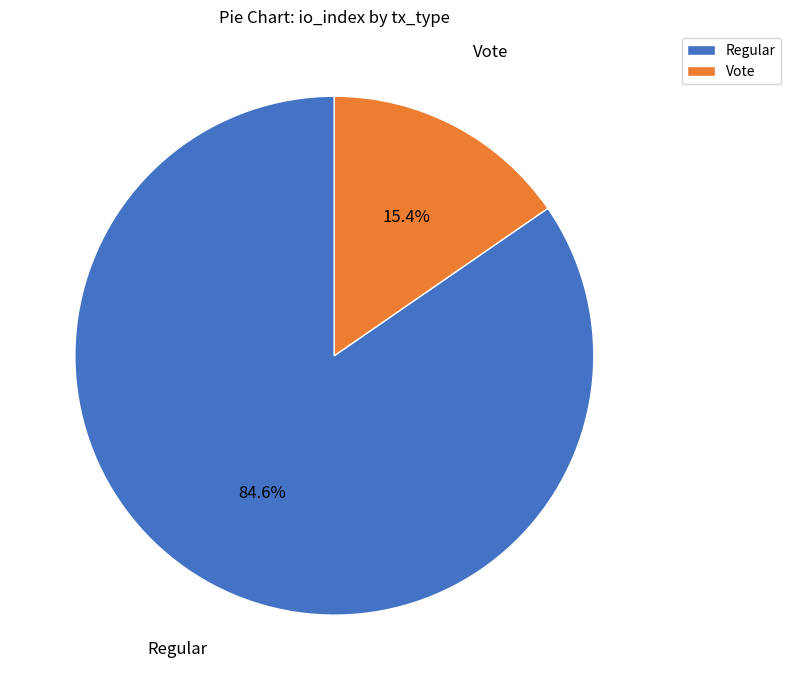

To the nearest percent, what is the difference between the largest and smallest slice percentages?

69%